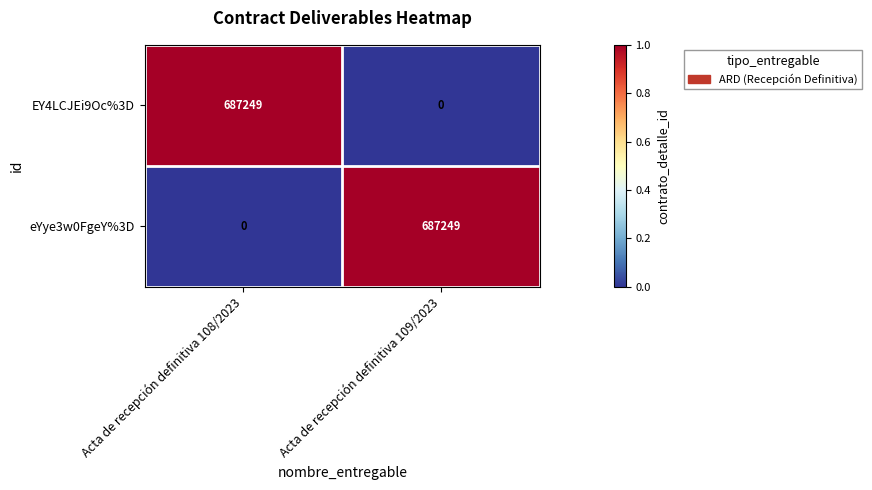

At how many categories does at least one series exceed 0?

2